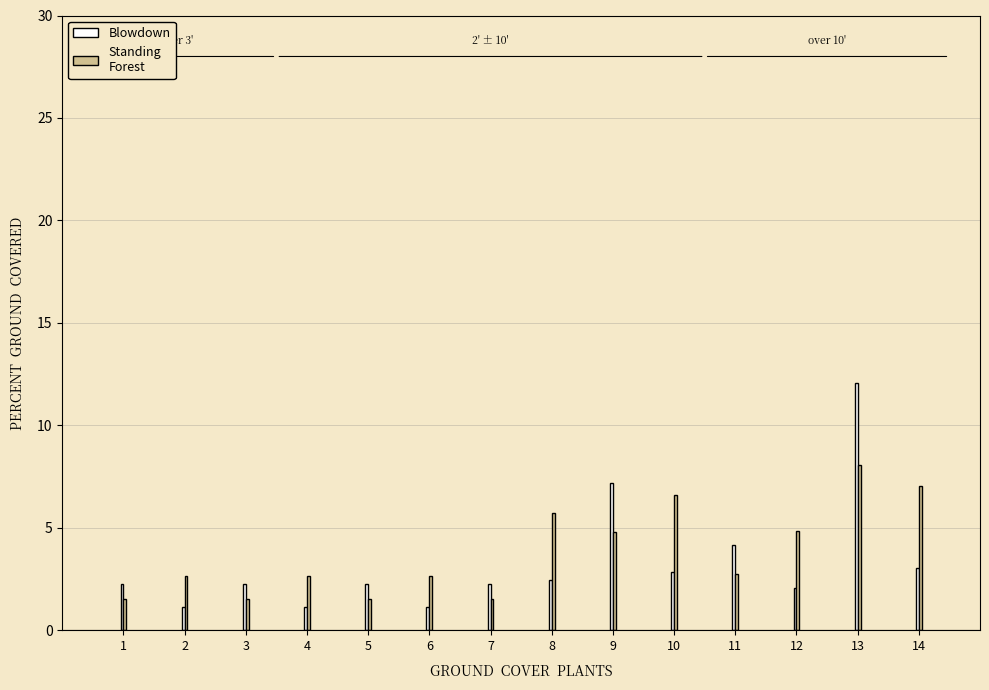

At which category does the chart reach its peak across all series?

13